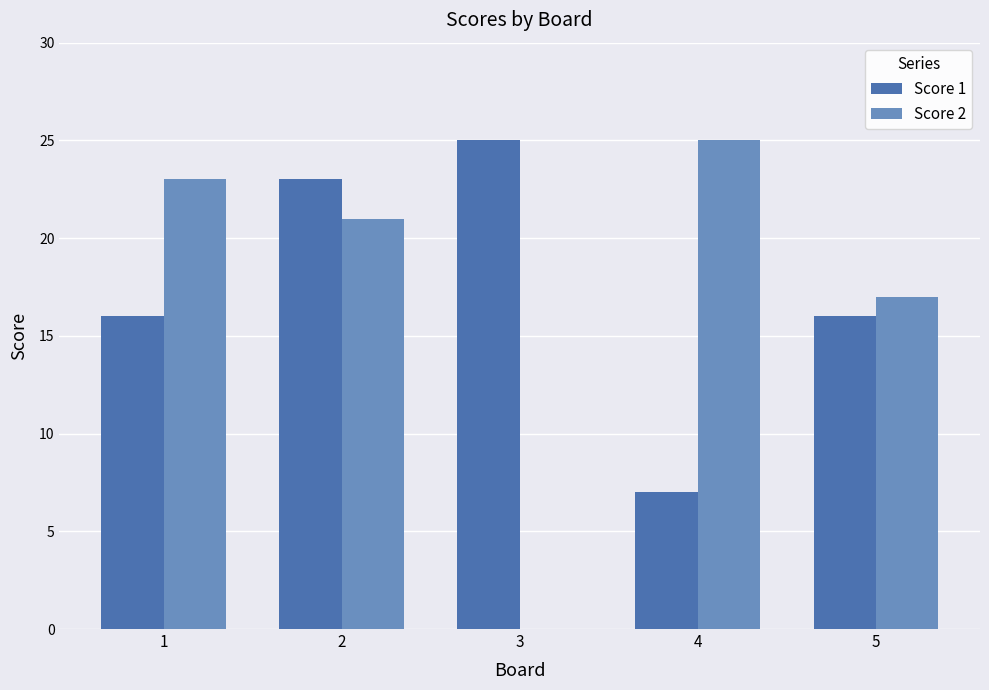

Which series has the largest range (max minus min)?

Score 2